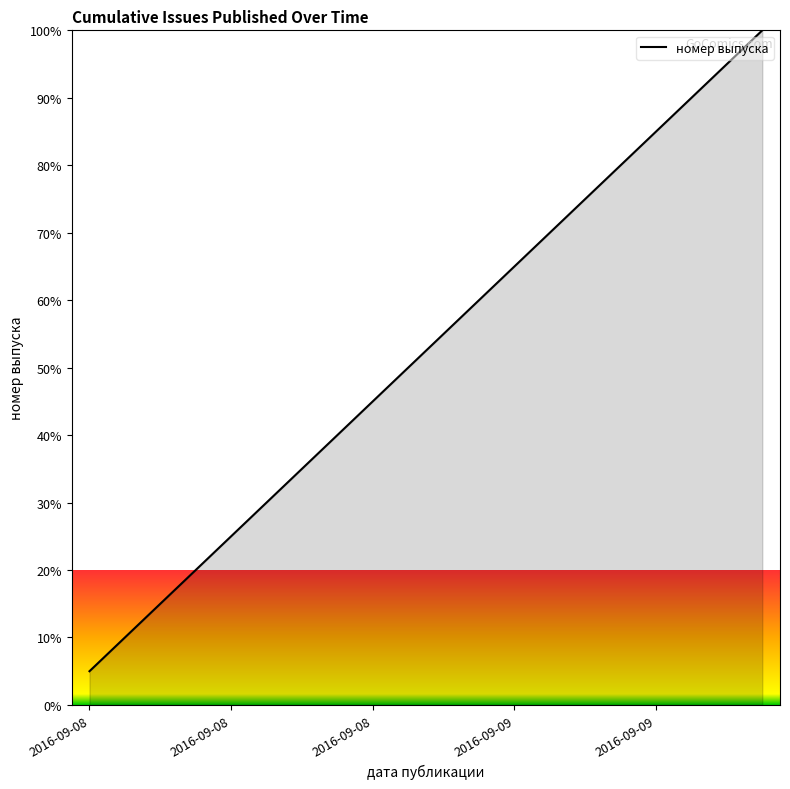

What is the smallest value displayed?

5.0